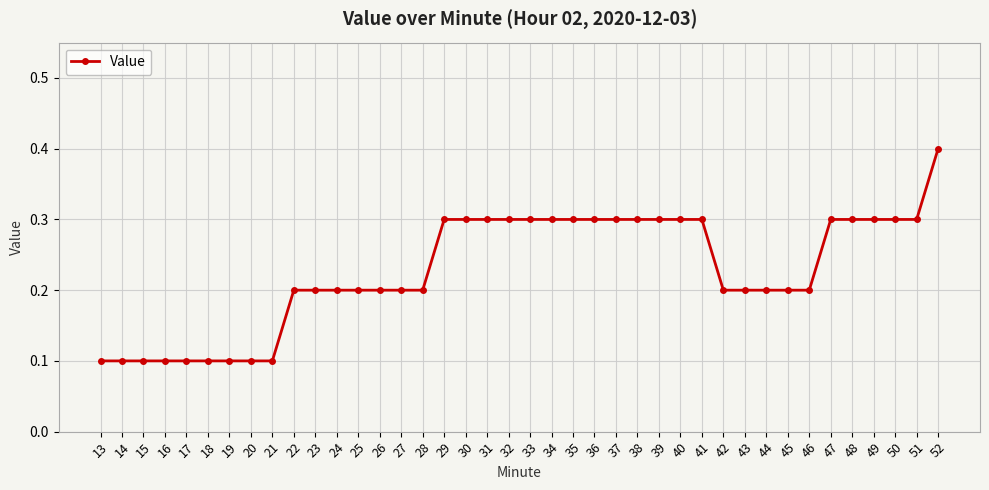

What is the average value?

0.2